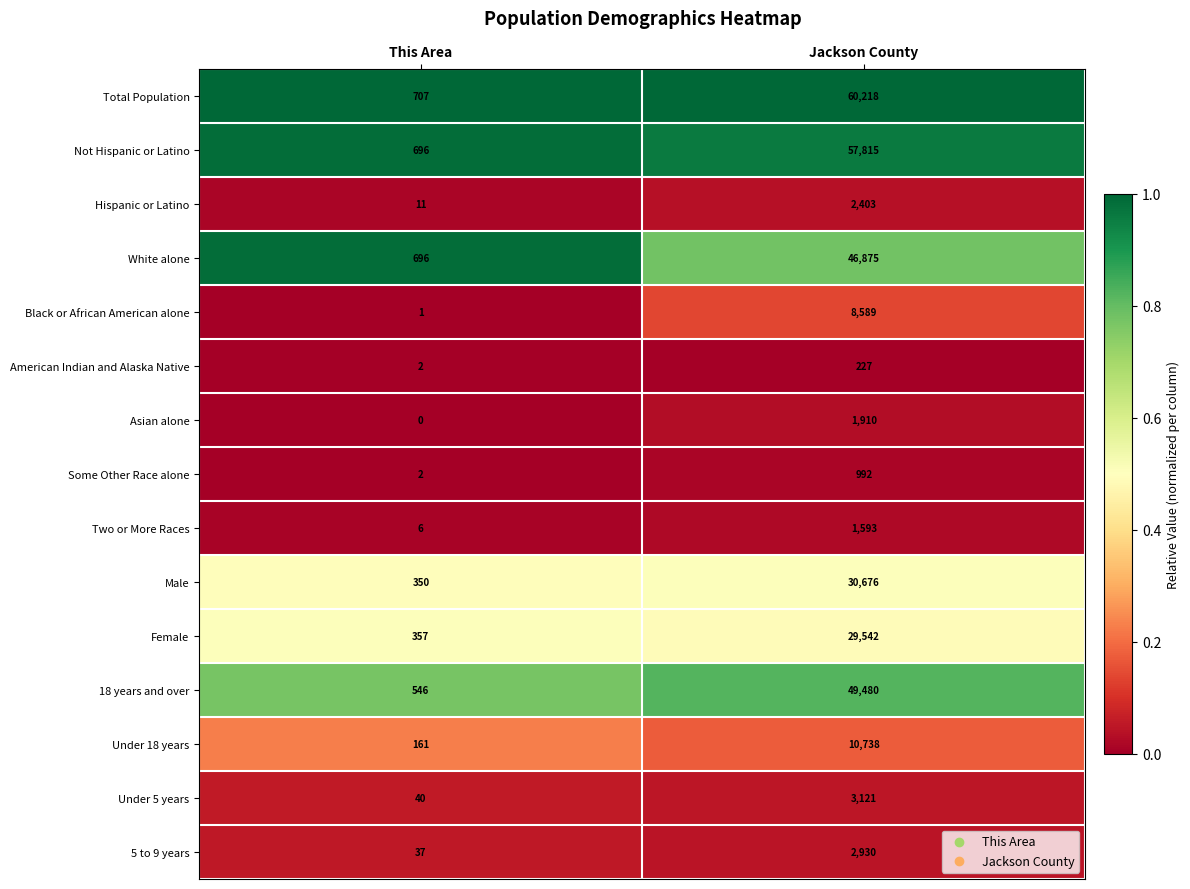

Which category has the lowest value across all series?

This Area